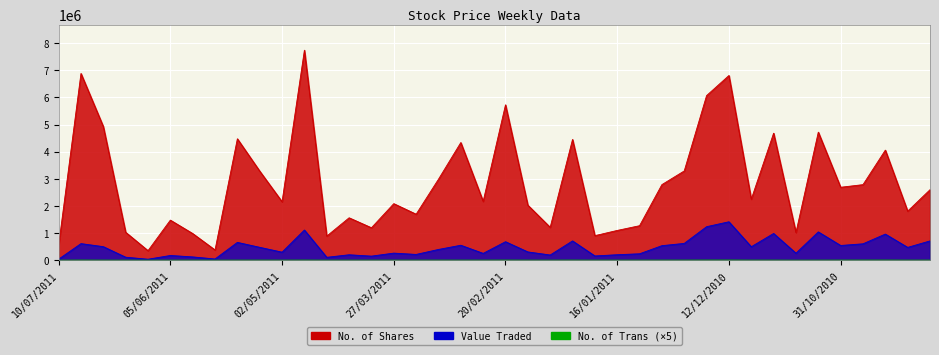

What is the smallest value displayed?

495